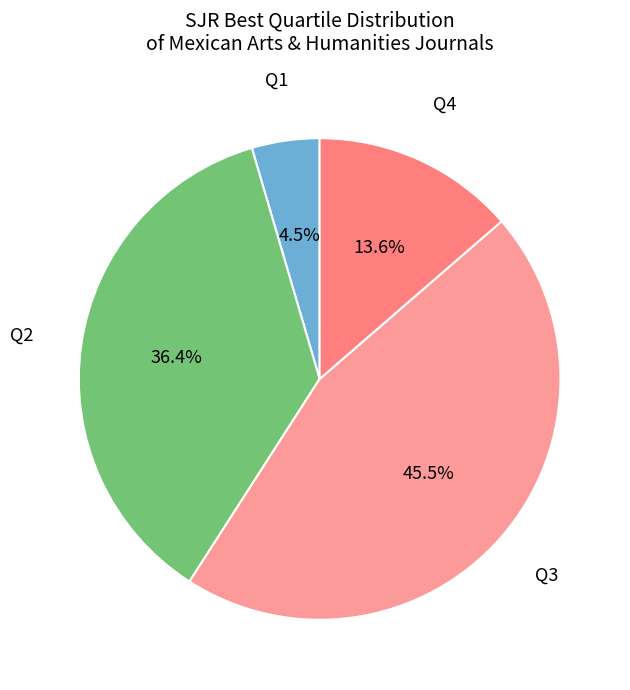

What is the largest slice in the pie chart?

Q3